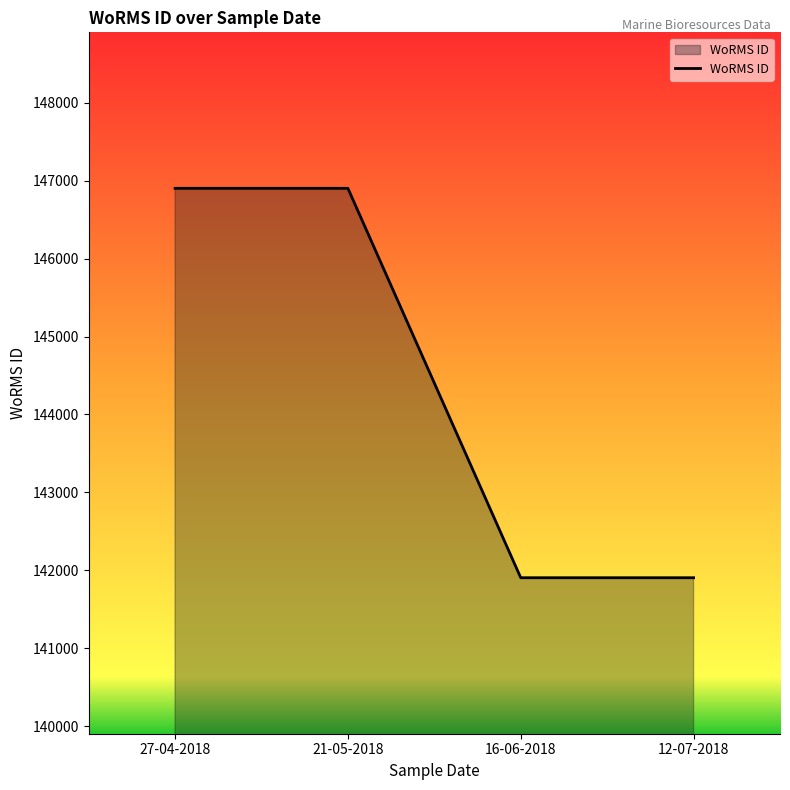

What is the minimum value shown in the chart?

141907